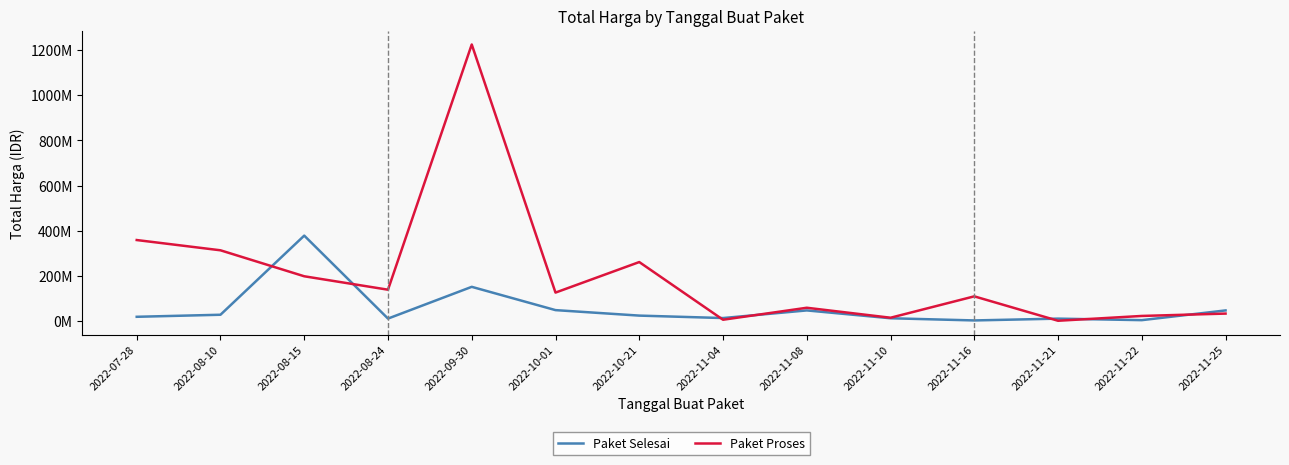

After their last crossing, which series has the higher values: Paket Proses or Paket Selesai?

Paket Selesai